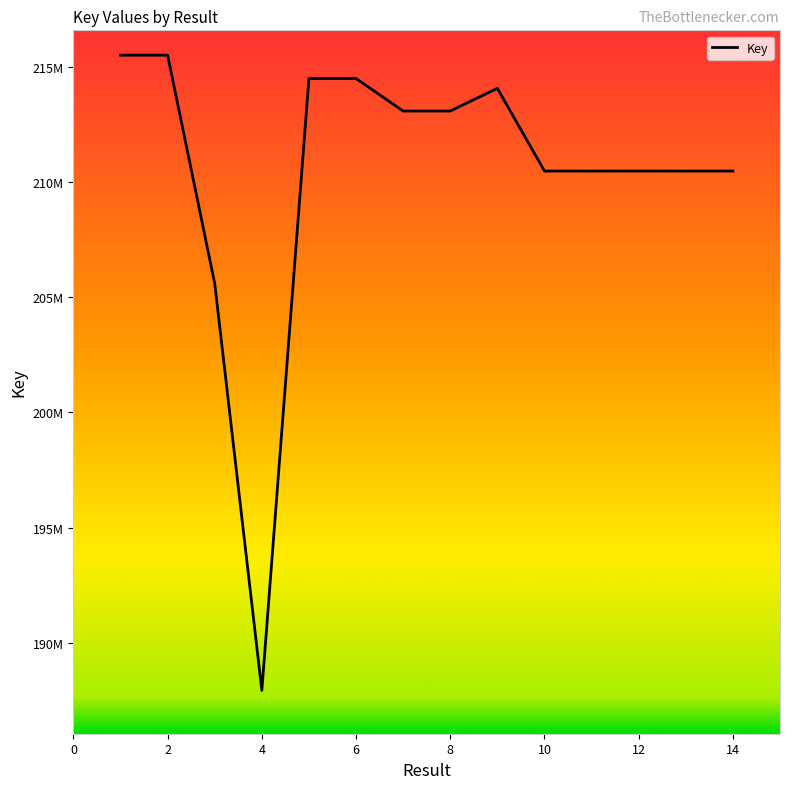

Is this an area chart (filled region under the line)?

No